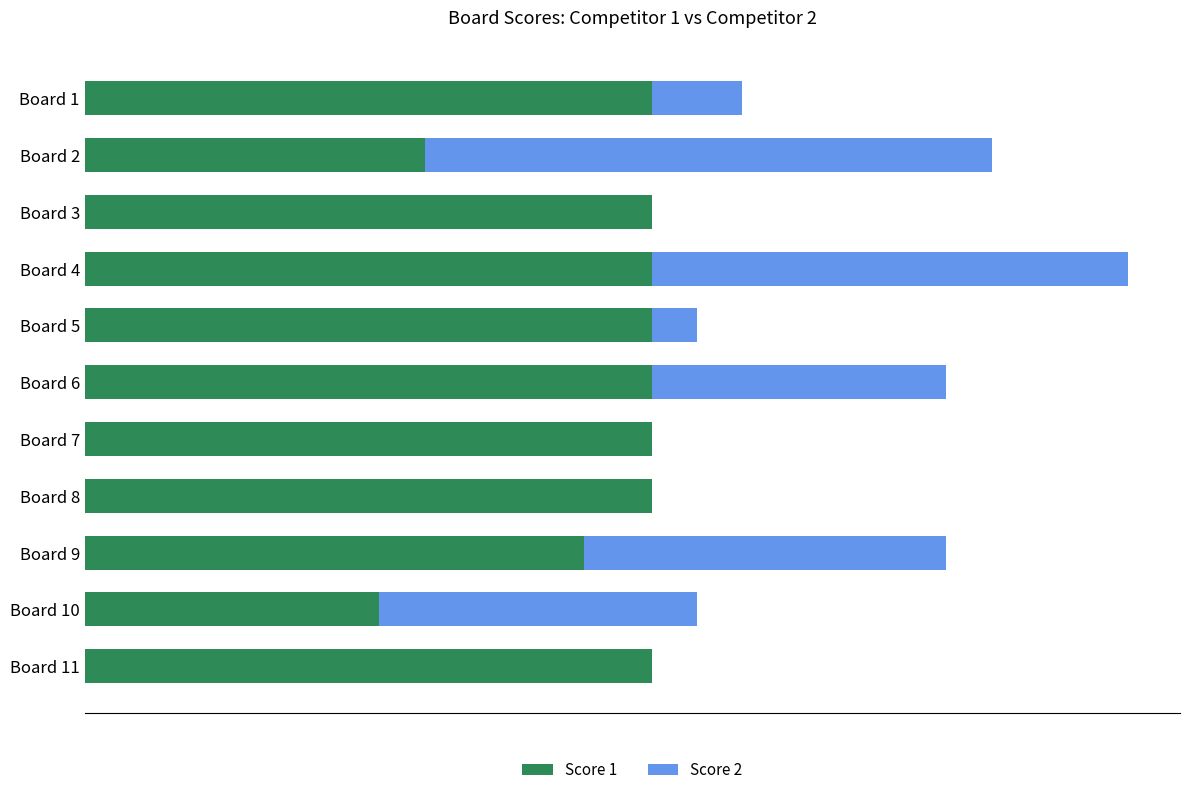

What are all the series names shown in the legend?

Score 1, Score 2